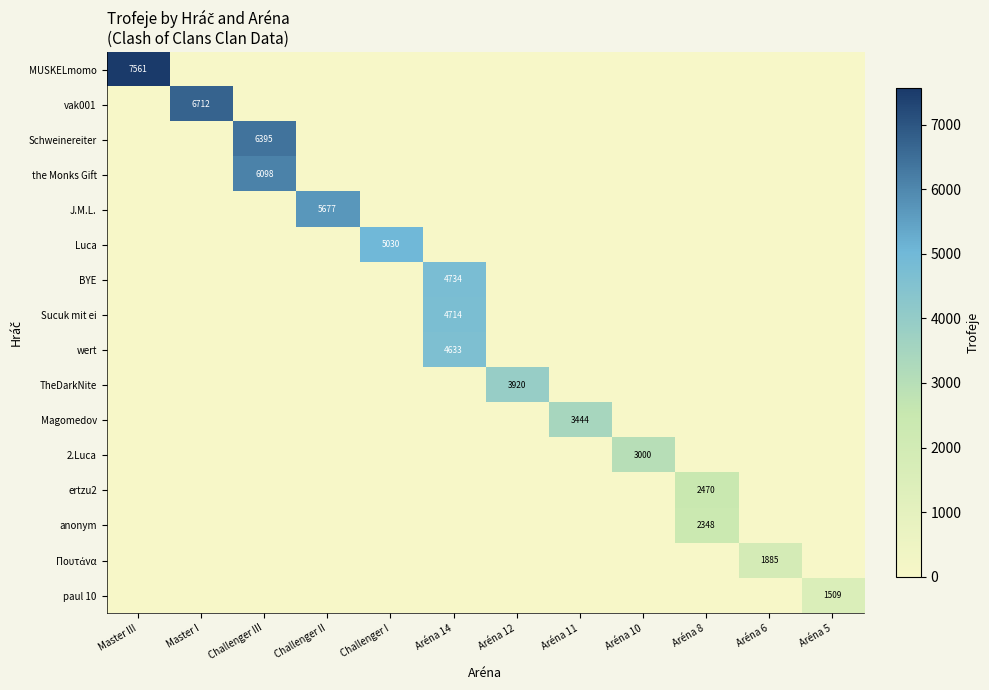

At Aréna 8, list the series in order from largest to smallest.

ertzu2, anonym, MUSKELmomo, vak001, Schweinereiter, the Monks Gift, J.M.L., Luca, BYE, Sucuk mit ei, wert, TheDarkNite, Magomedov, 2.Luca, Πουτάνα, paul 10